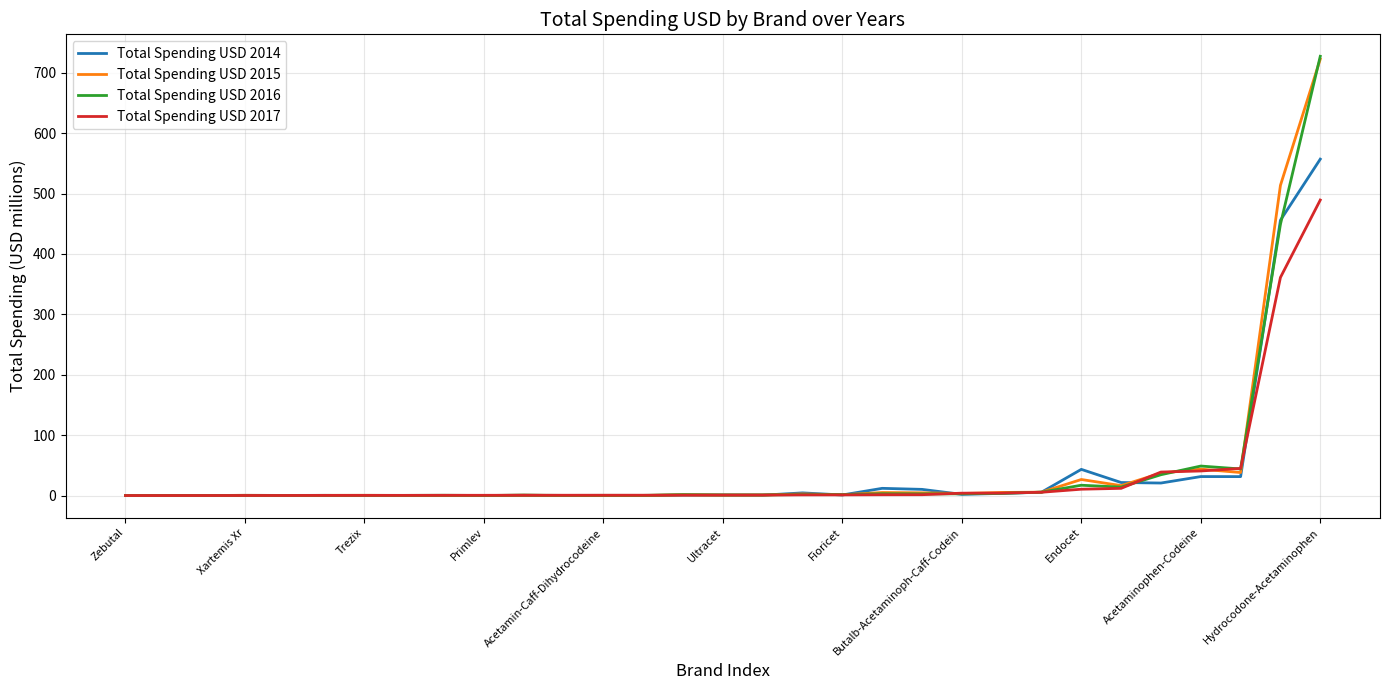

What is the maximum value for Total Spending USD 2015?

722.5